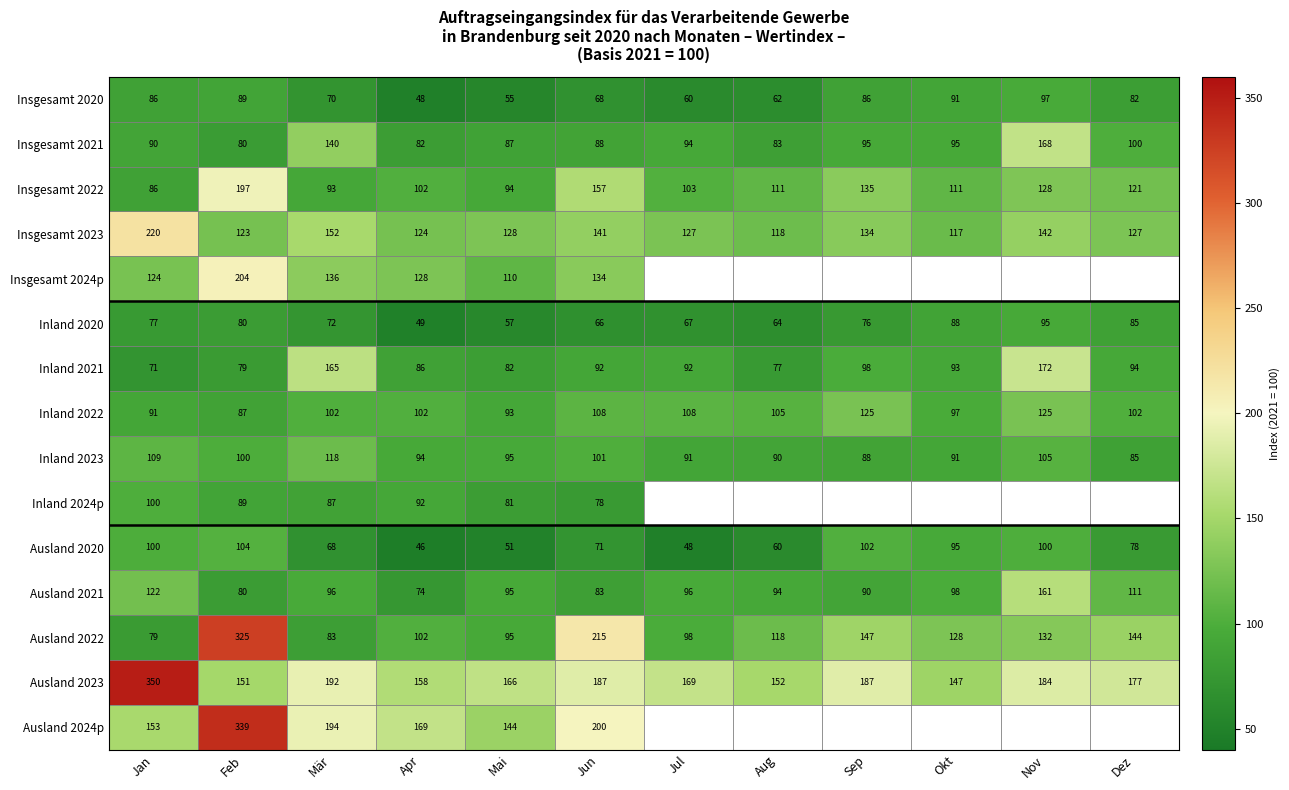

At which label does Ausland 2022 reach its minimum?

Jan